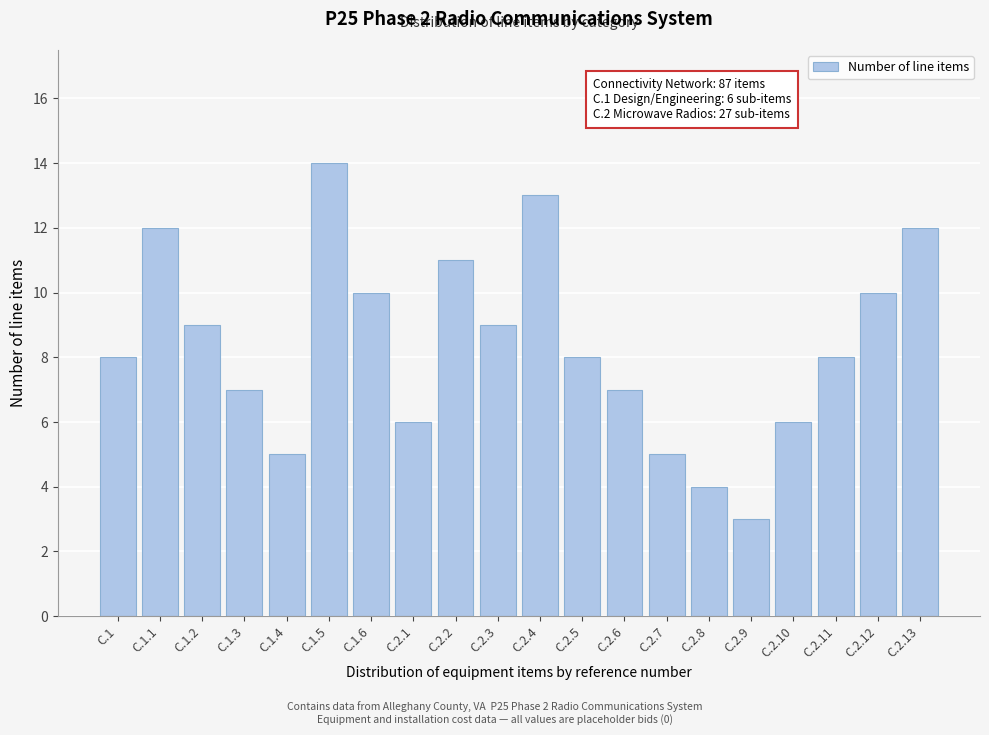

Reading left to right, transcribe all the data shown in this chart.

8	12	9	7	5	14	10	6	11	9	13	8	7	5	4	3	6	8	10	12